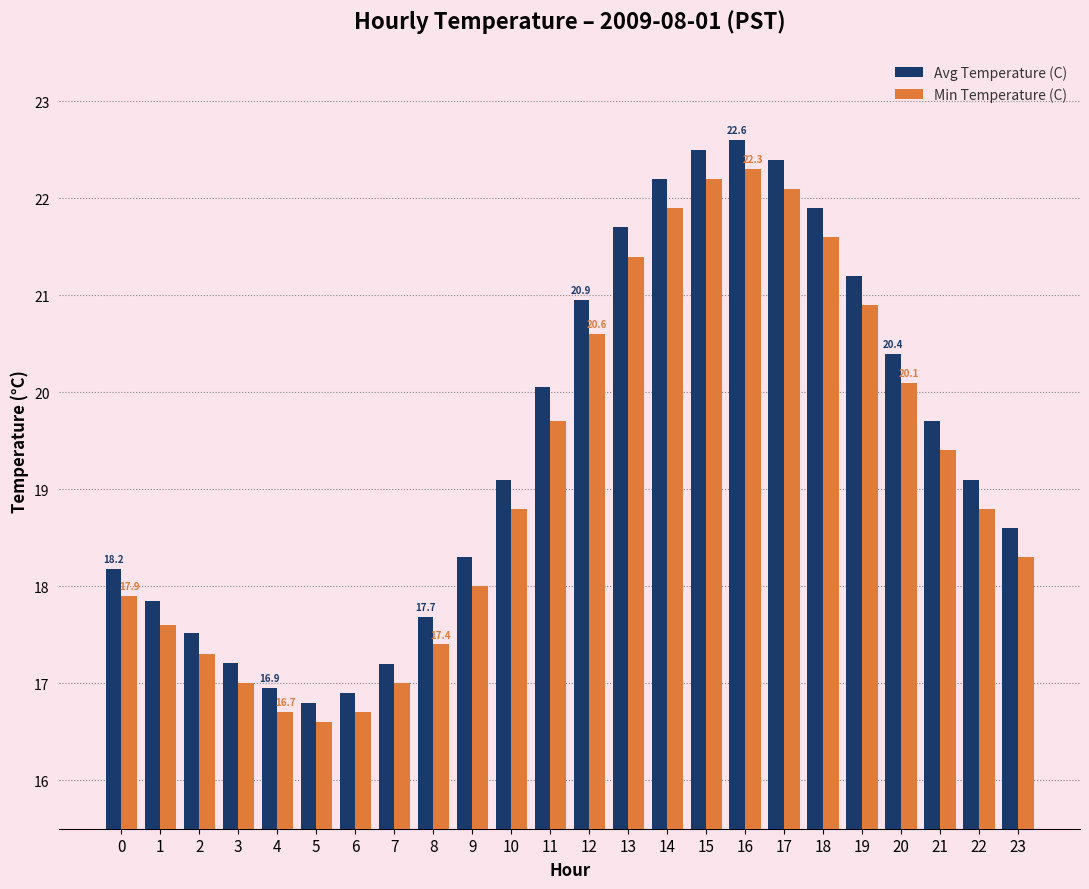

What is the average value of the Min Temperature (C) series?

19.2